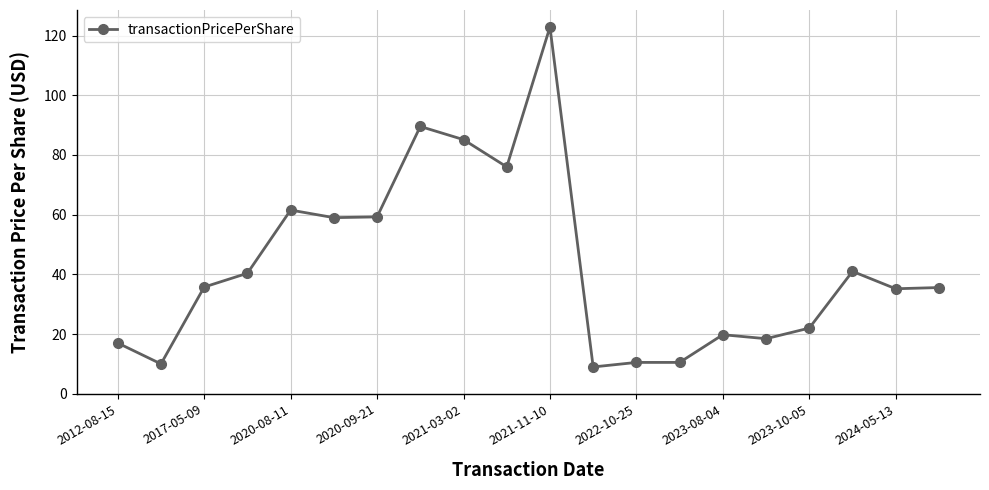

What is the sum of all values?

858.4